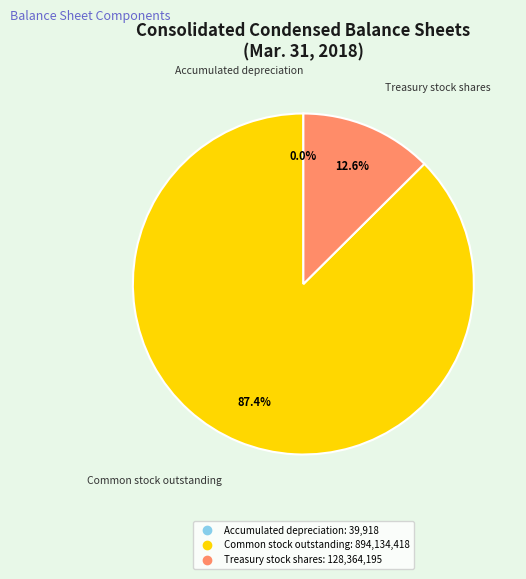

Which has a higher value, Treasury stock shares or Common stock outstanding?

Common stock outstanding